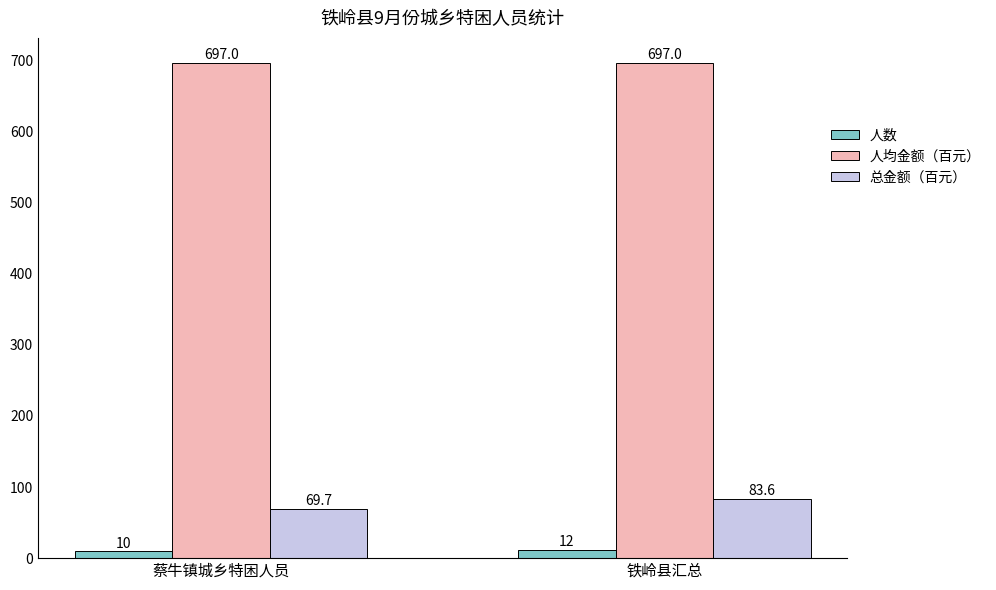

The 人均金额（百元） series shows 371.3 at 铁岭县汇总. True or false?

False